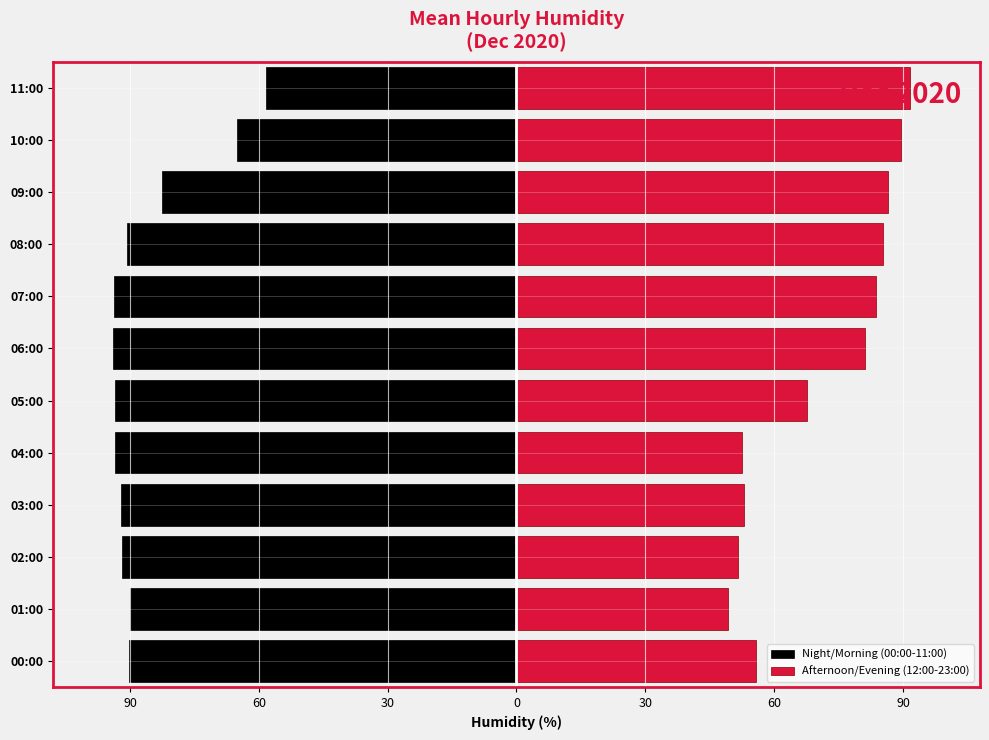

What value does the Afternoon/Evening (12:00-23:00) series have at 06:00?

81.2